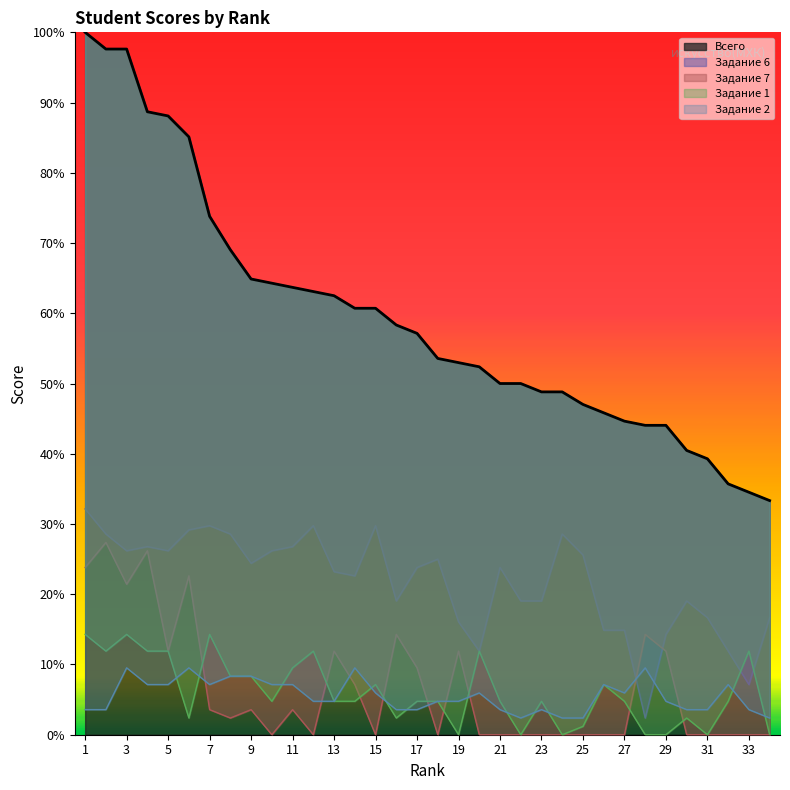

Is the value of Задание 2 at 31 greater than the value of Всего at 21?

No